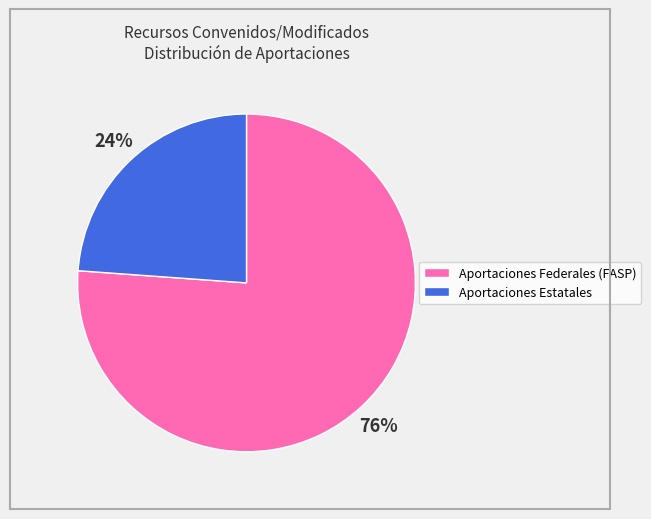

To the nearest percent, what is the difference between the largest and smallest slice percentages?

52%